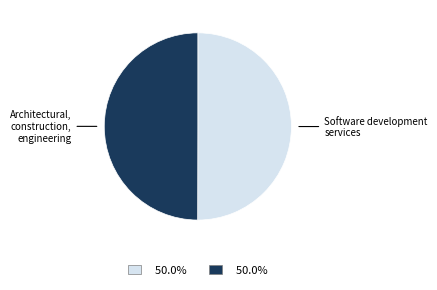

Combined, do Architectural, construction, engineering and Software development services account for over 50%?

Yes